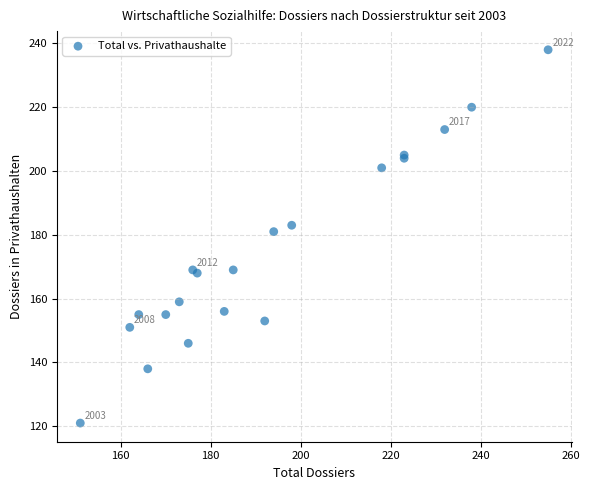

What Y value in the scatter plot is closest to 179?

181